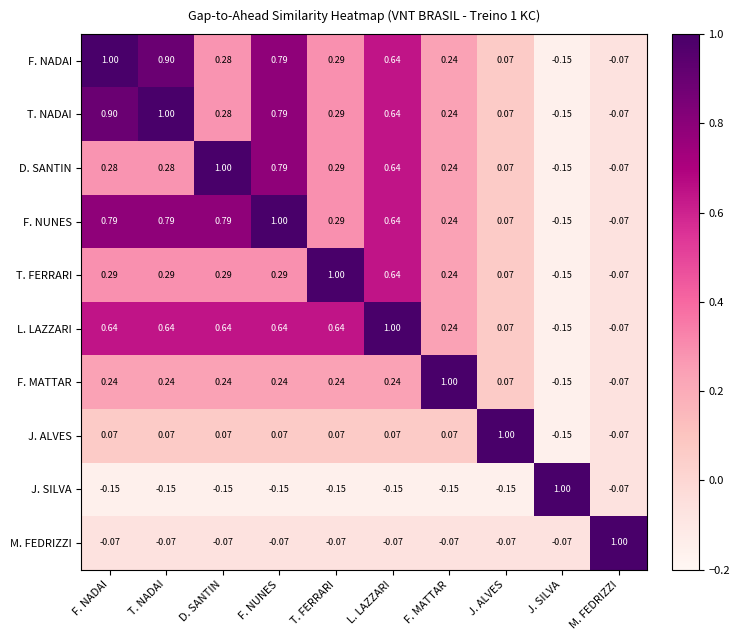

Where does the T. FERRARI series first go above 0?

F. NADAI